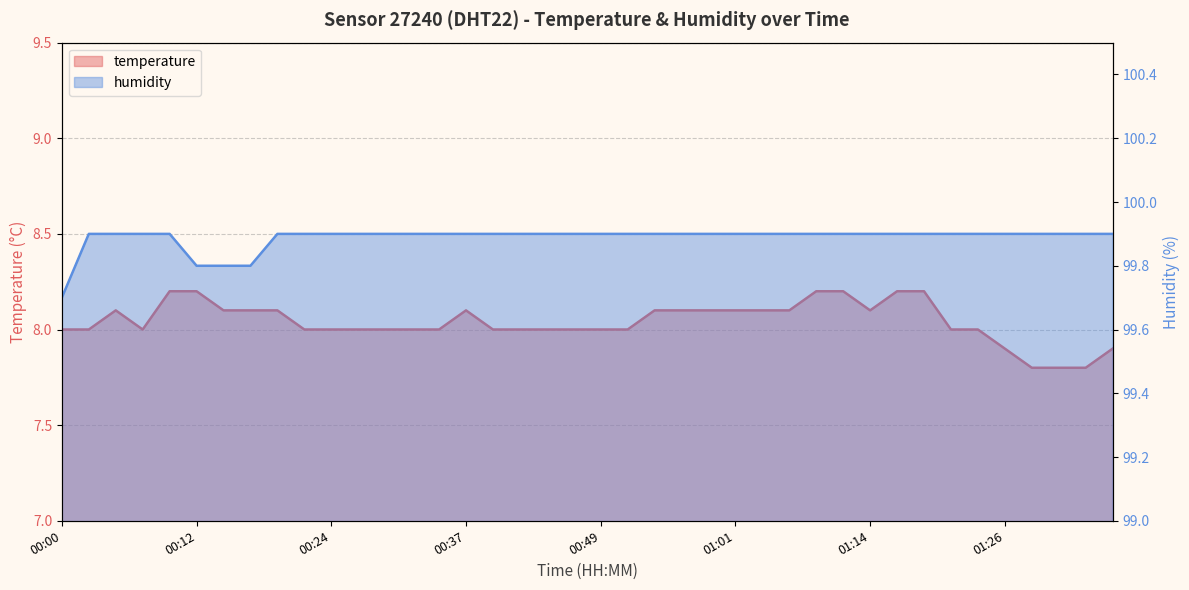

Is it true that temperature equals 11.7 at 00:56?

False